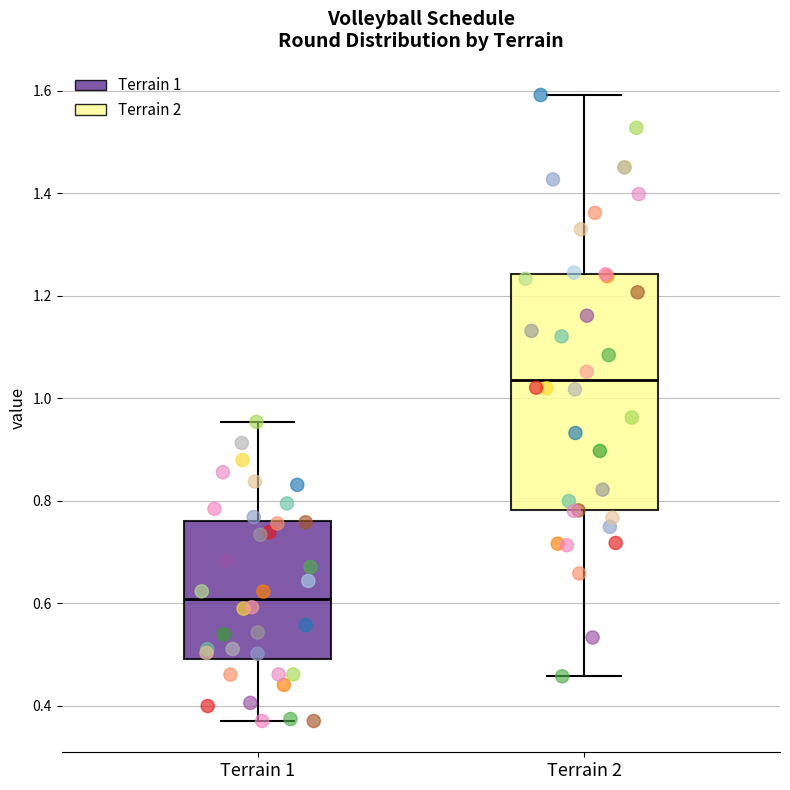

Reading left to right, transcribe this box plot: for each box, give where its median line is, the range the box spans, and where its two whiskers end, as read against the y-axis. The values are not printed on the chart, so give them approximately, as read against the axis.

Terrain 1: median 0.60, box 0.50 to 0.76, whiskers 0.38 to 0.96
Terrain 2: median 1.04, box 0.78 to 1.24, whiskers 0.46 to 1.60